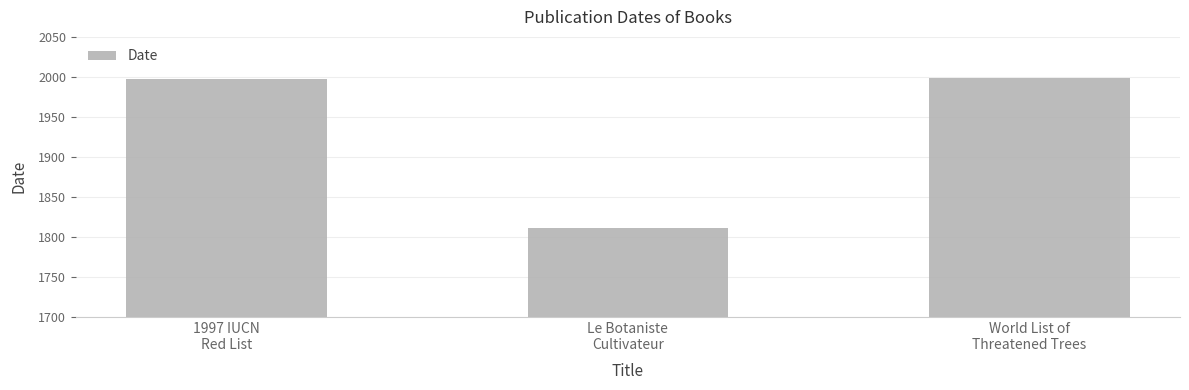

What is the maximum value shown in the chart?

1998